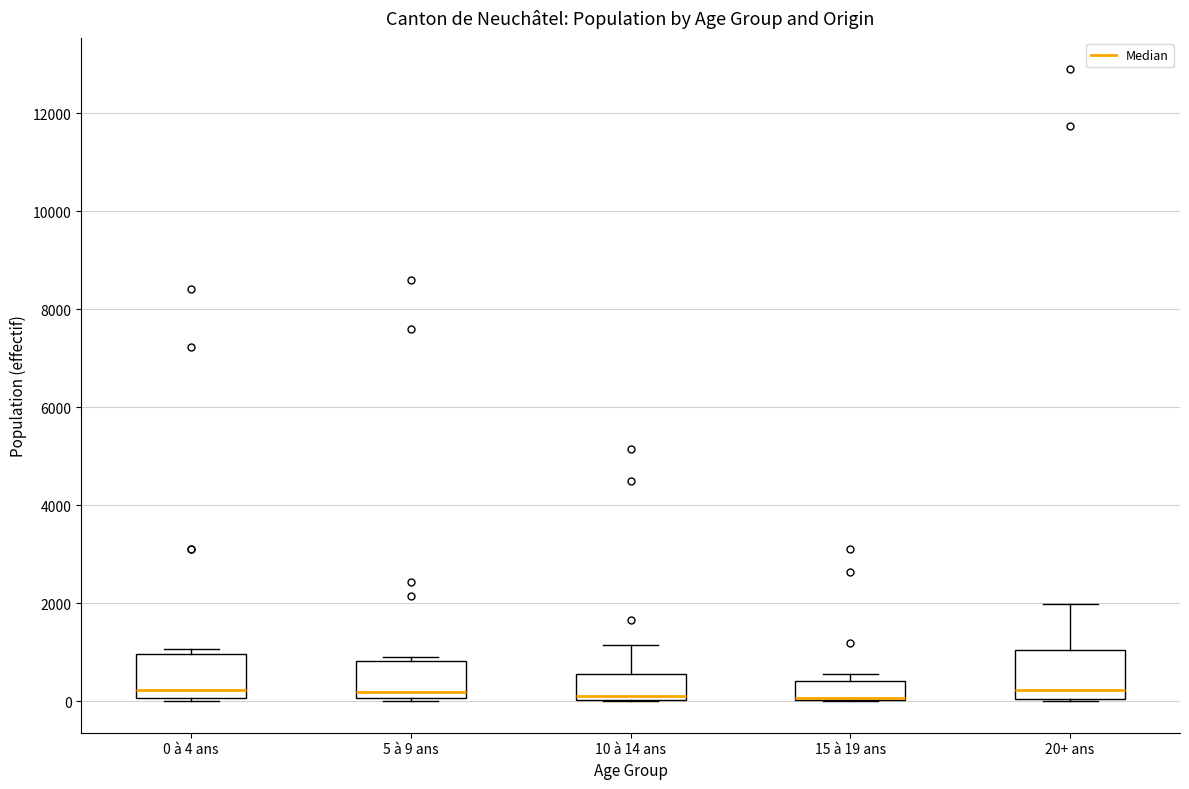

Reading left to right, read every box against the y-axis: the position of its median line, the range the box covers, and the ends of its whiskers. The values are not printed on the chart, so give them approximately, as read against the axis.

0 à 4 ans: median 200, box 0 to 1000, whiskers 0 to 1000 (just above the box's upper edge)
5 à 9 ans: median 200, box 0 to 800, whiskers 0 (just below the box's lower edge) to 1000
10 à 14 ans: median 200, box 0 to 600, whiskers 0 to 1200
15 à 19 ans: median 0 (drawn on the box's lower edge), box 0 to 400, whiskers 0 to 600
20+ ans: median 200, box 0 to 1000, whiskers 0 to 2000